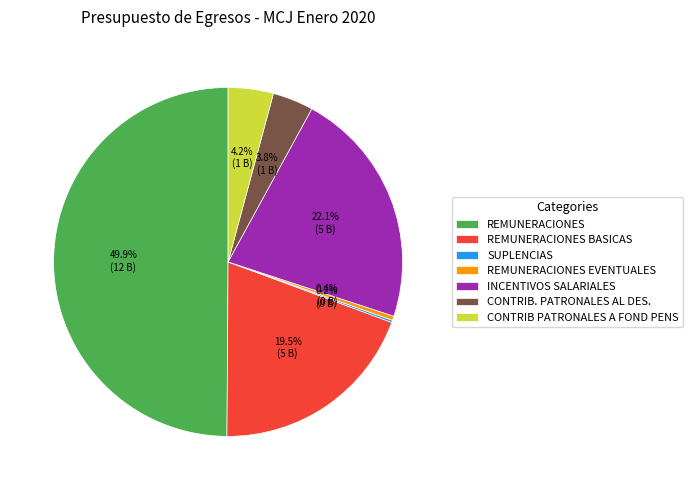

The INCENTIVOS SALARIALES slice represents 22% of the pie. True or false?

True